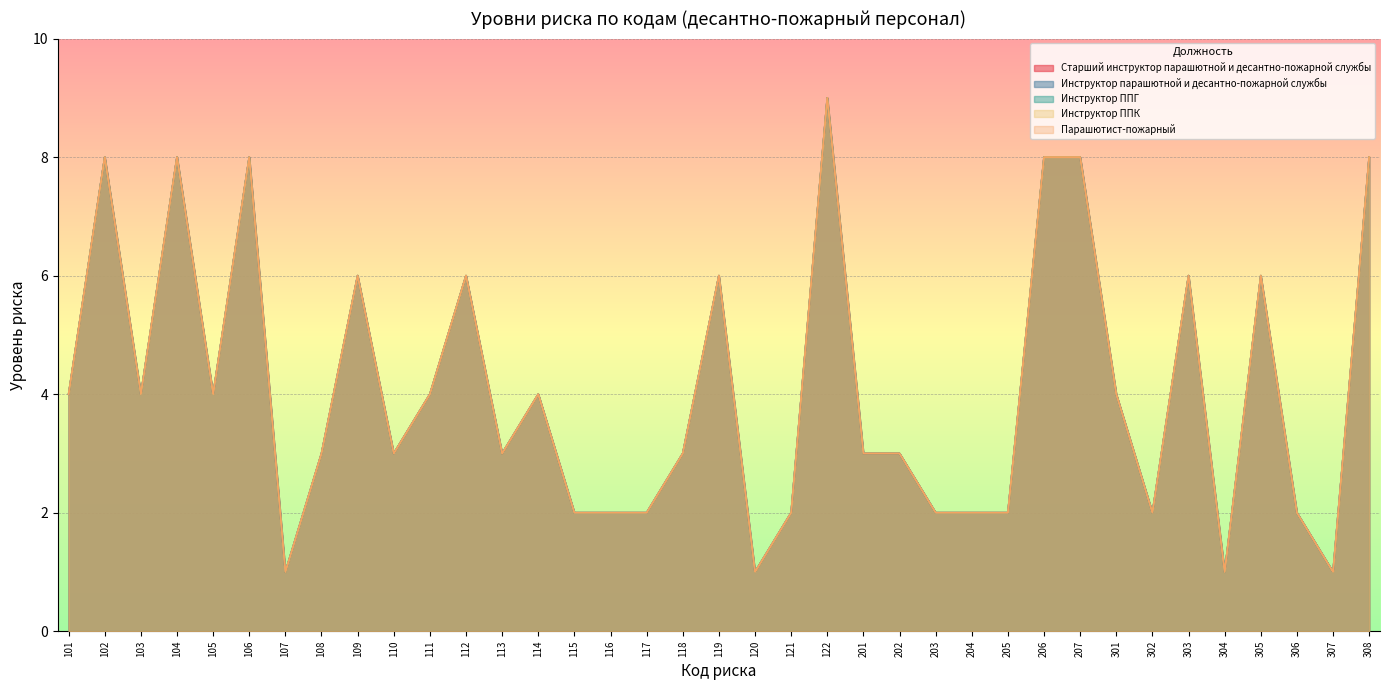

How many interior local peaks does the Старший инструктор парашютной и десантно-пожарной службы series have?

11